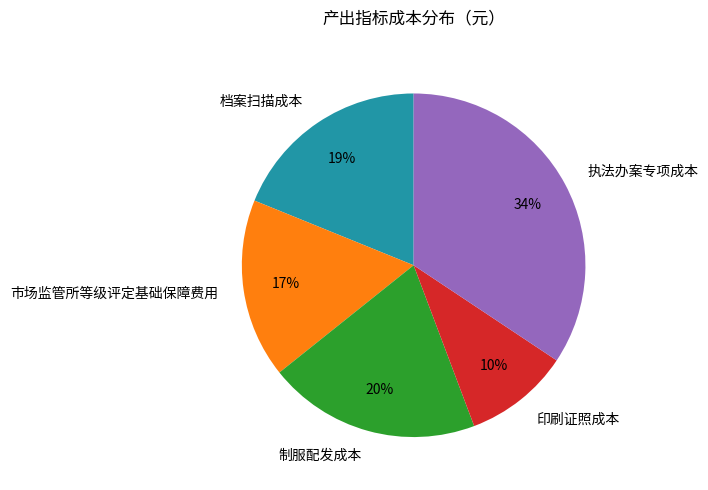

To the nearest percent, what portion does 制服配发成本 represent?

20%